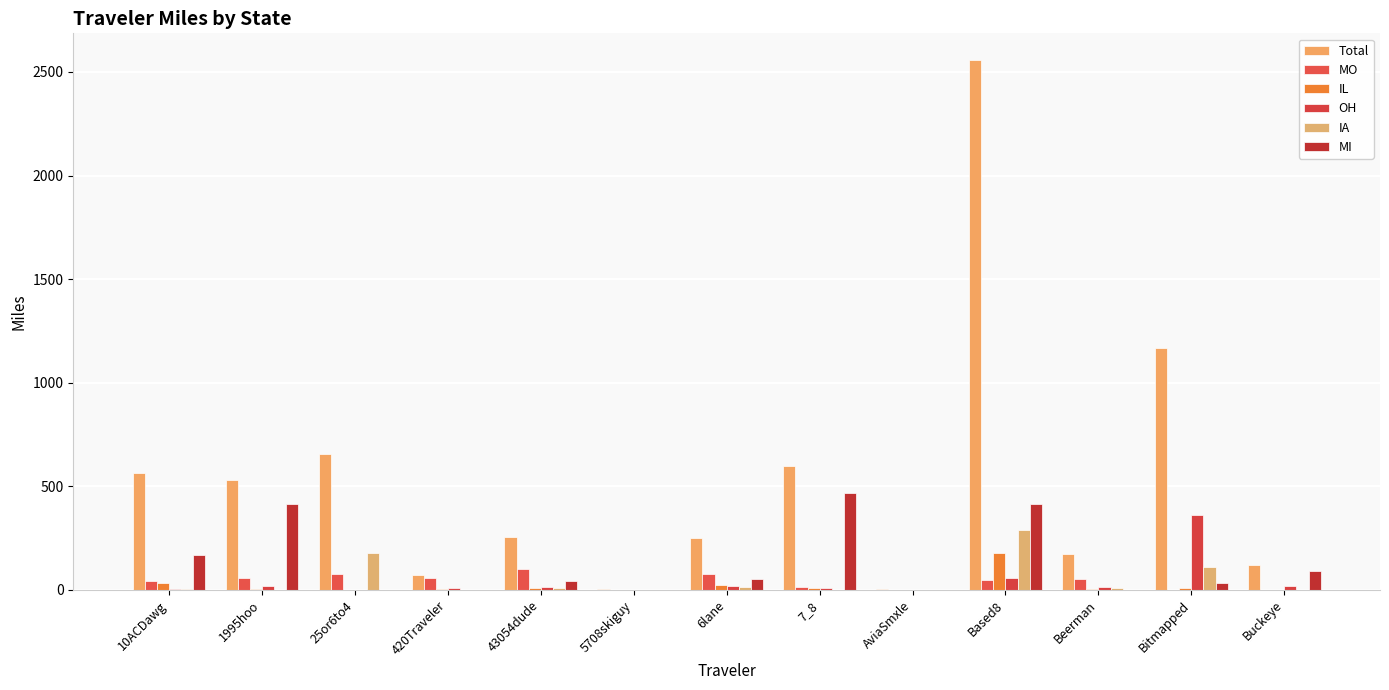

What is the spread (max minus min) of values at 1995hoo?

531.9